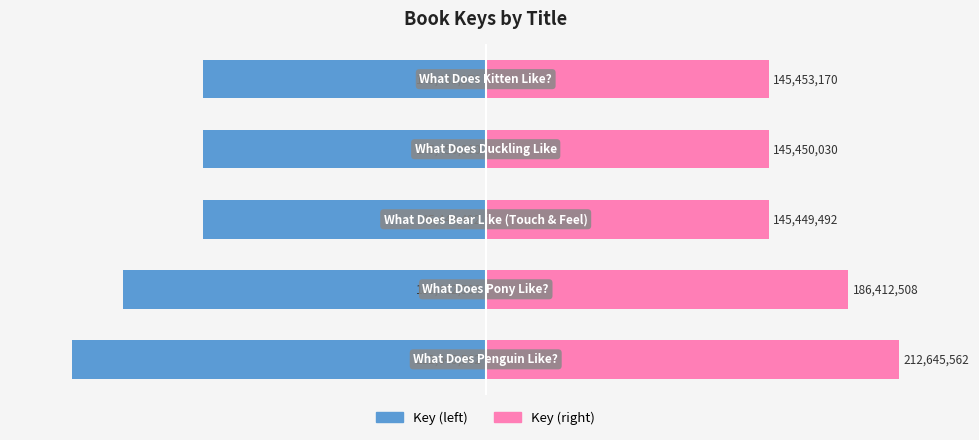

Are the bars horizontal?

Yes